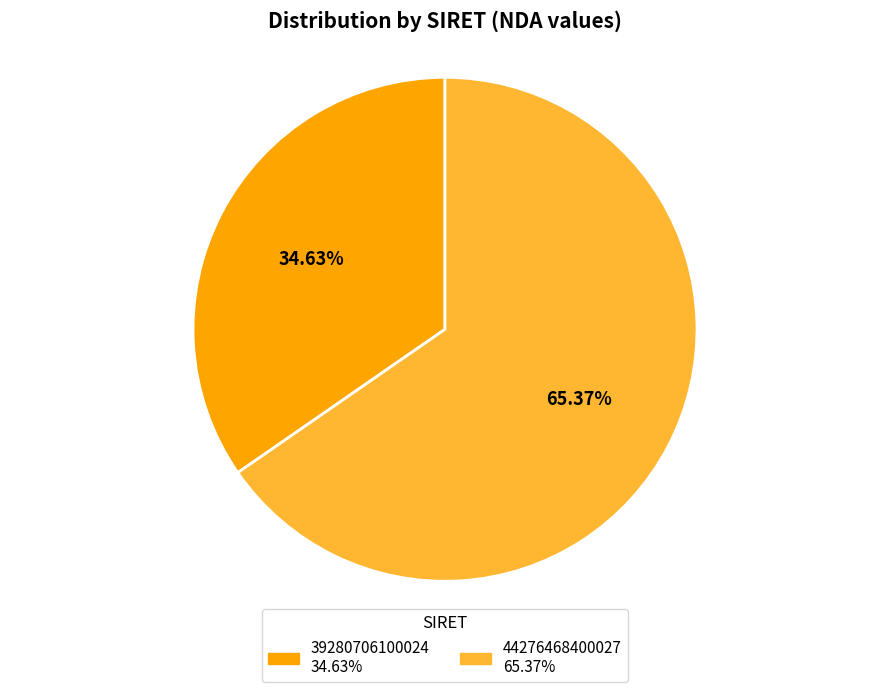

To the nearest percent, what is the combined percentage of 44276468400027 and 39280706100024?

100%